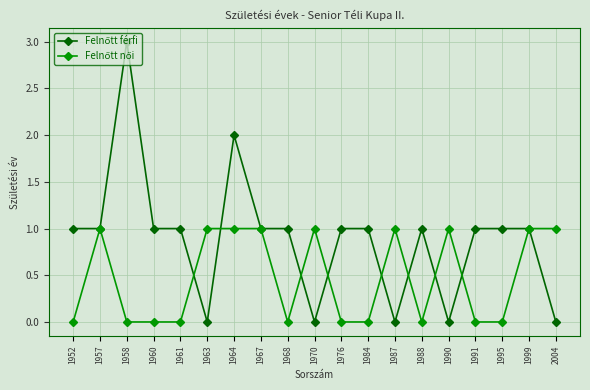

What is the maximum value shown in the chart?

3